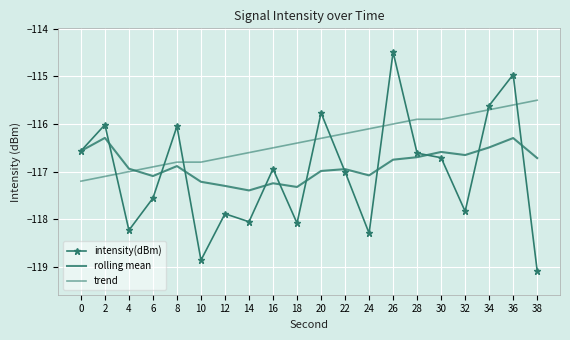

Where do trend and intensity(dBm) first cross each other?

2 and 4